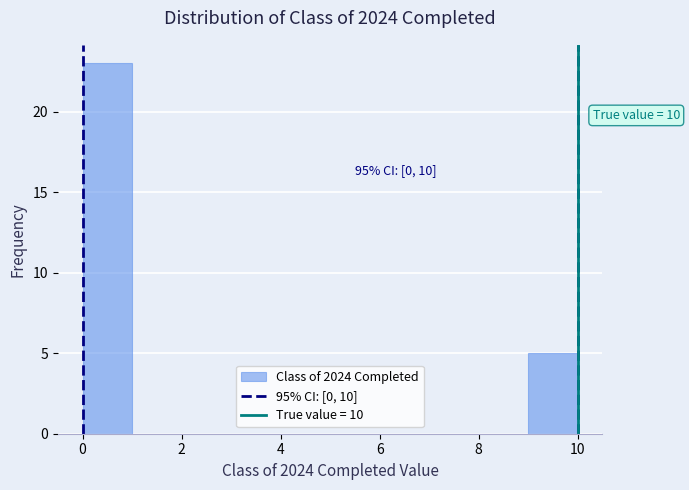

Over which range of the x-axis is the bar tallest?

0 to 1